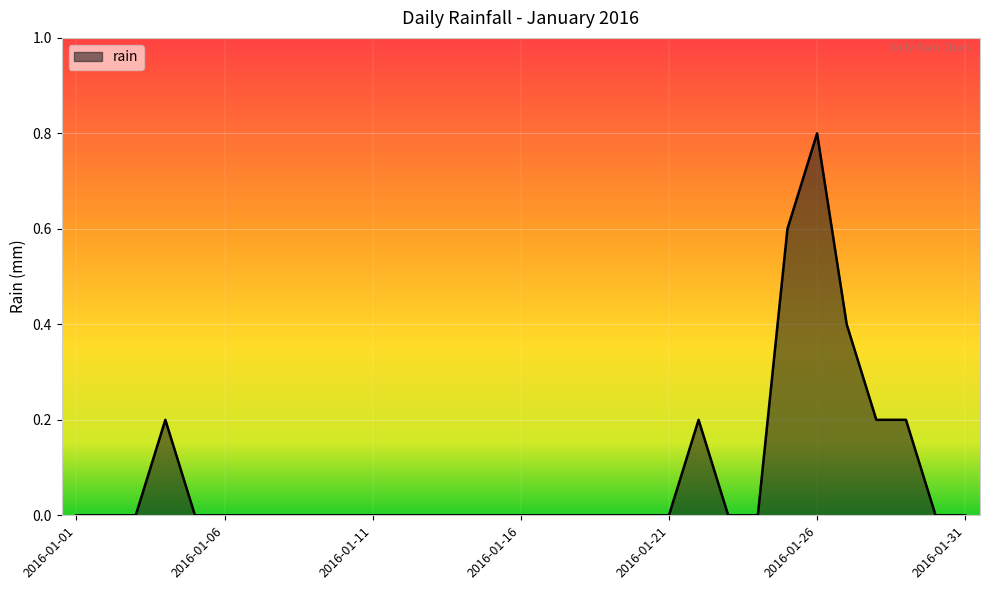

What is the greatest value displayed?

0.8